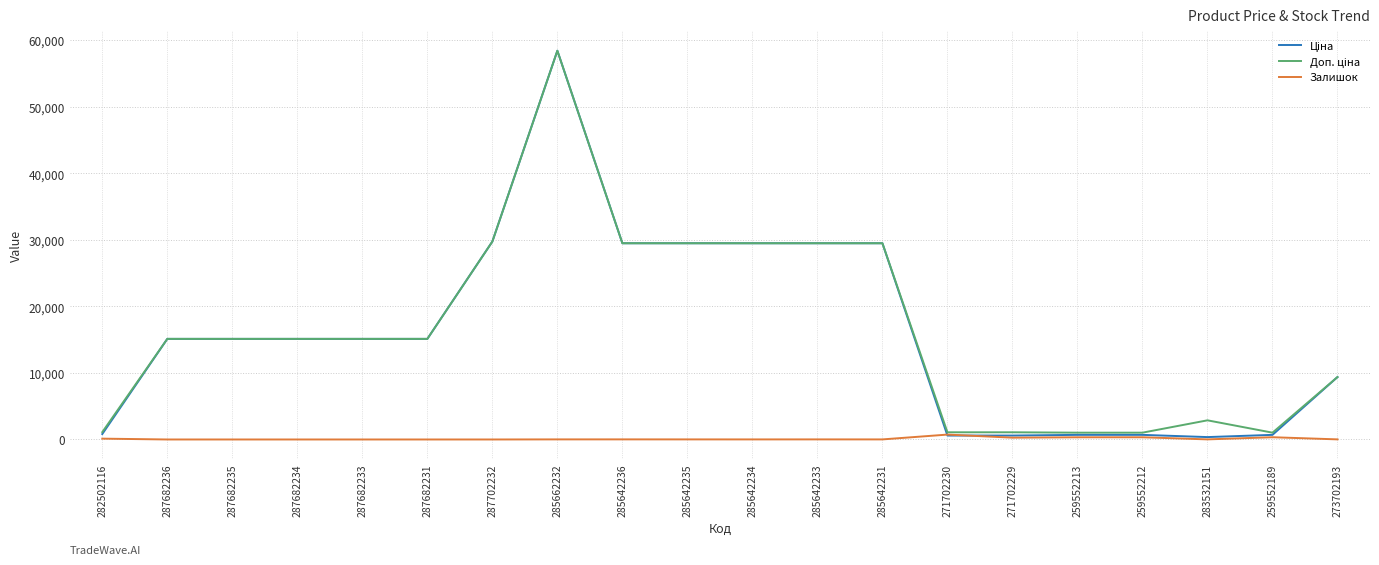

At which category does the chart reach its peak across all series?

285662232